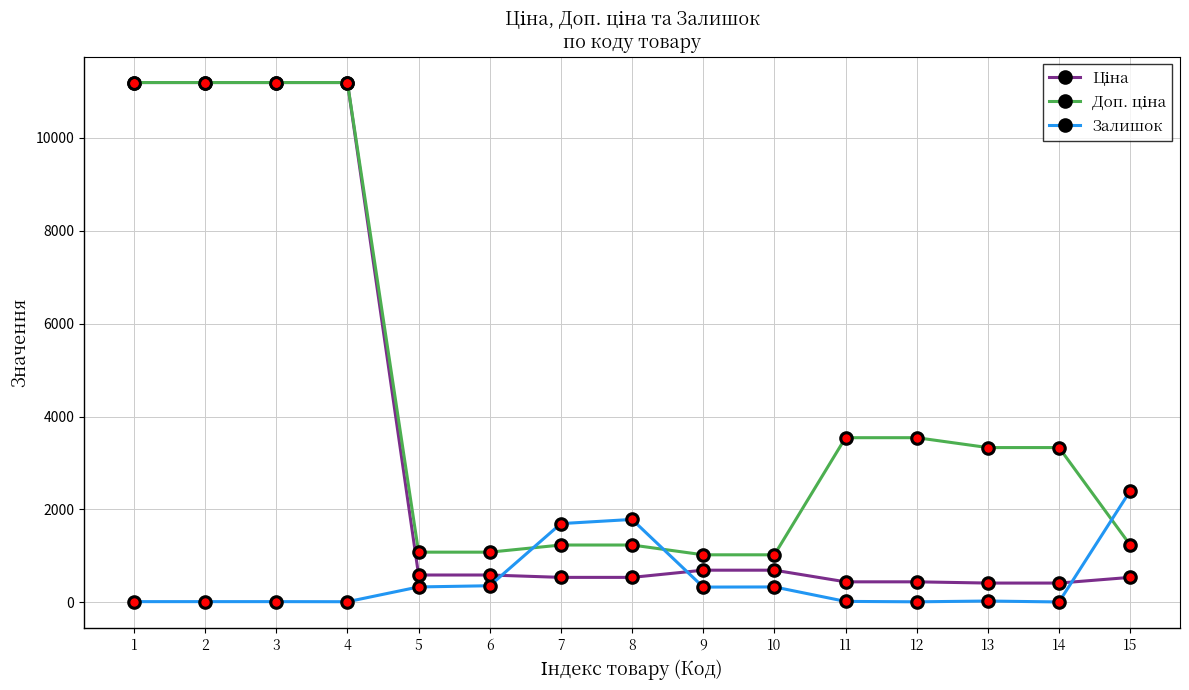

Between 6 and 8, which series saw the biggest shift?

Залишок